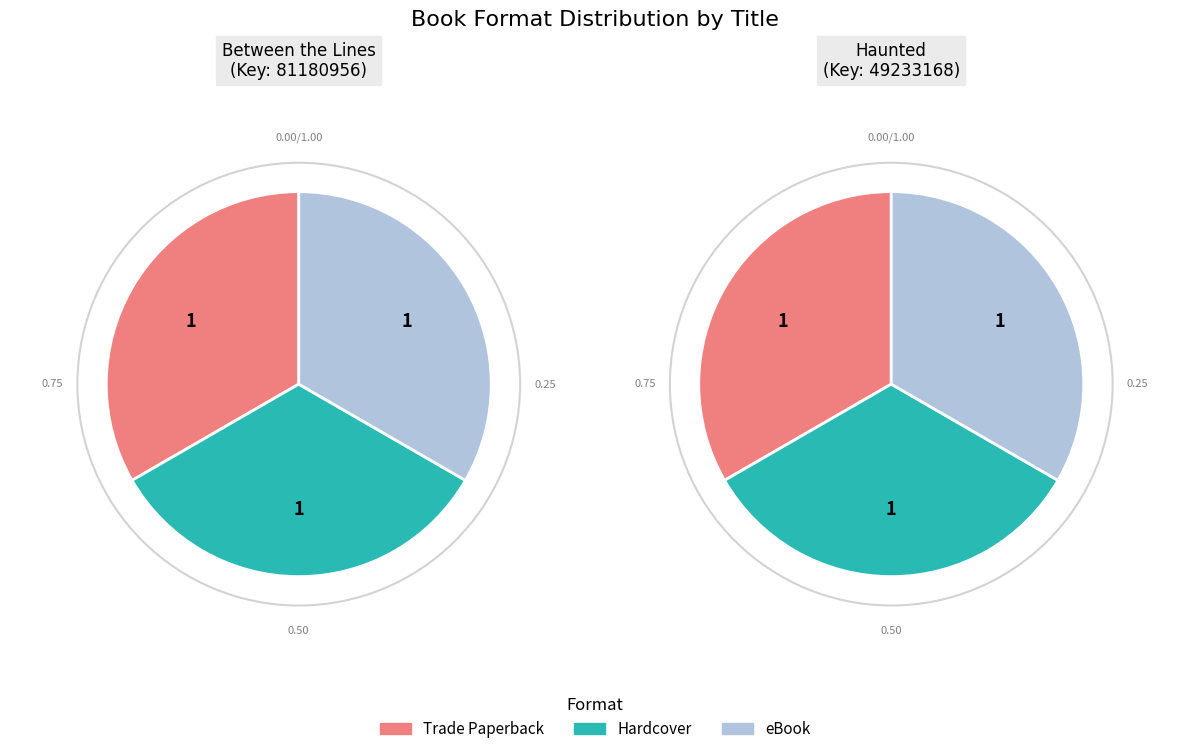

What percentage is the Between the Lines slice, to the nearest percent?

33%